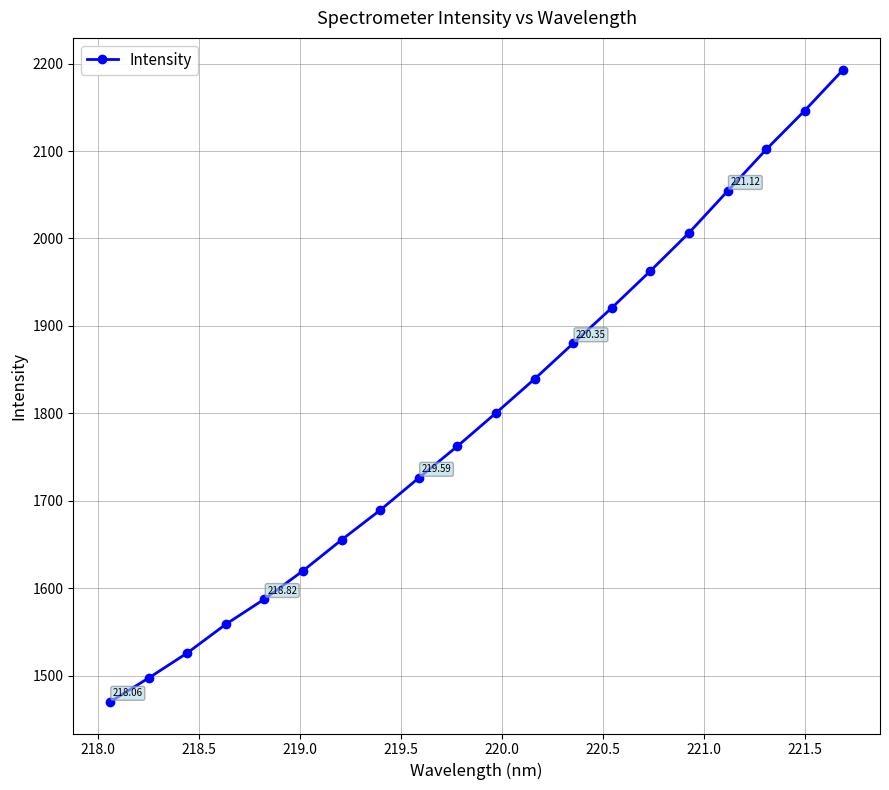

What is the sum of all values?

35998.4